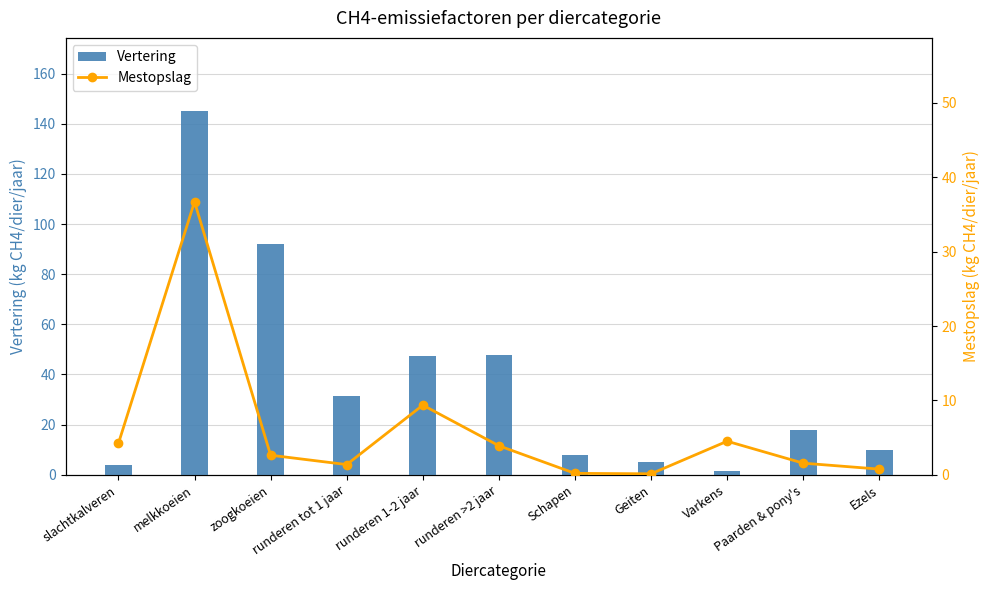

True or false: Vertering has a value of 91.9 at zoogkoeien.

True